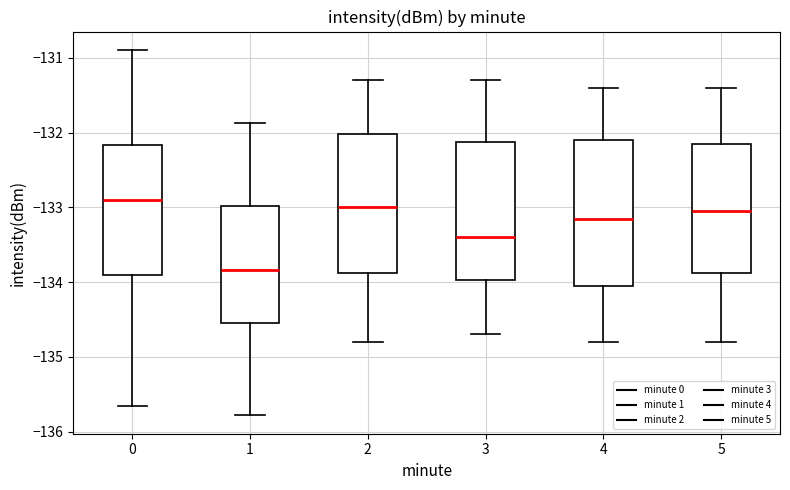

Where is the lower edge of the box at x = 2 on the y-axis? The values are not printed on the chart, so give them approximately, as read against the axis.

-133.9